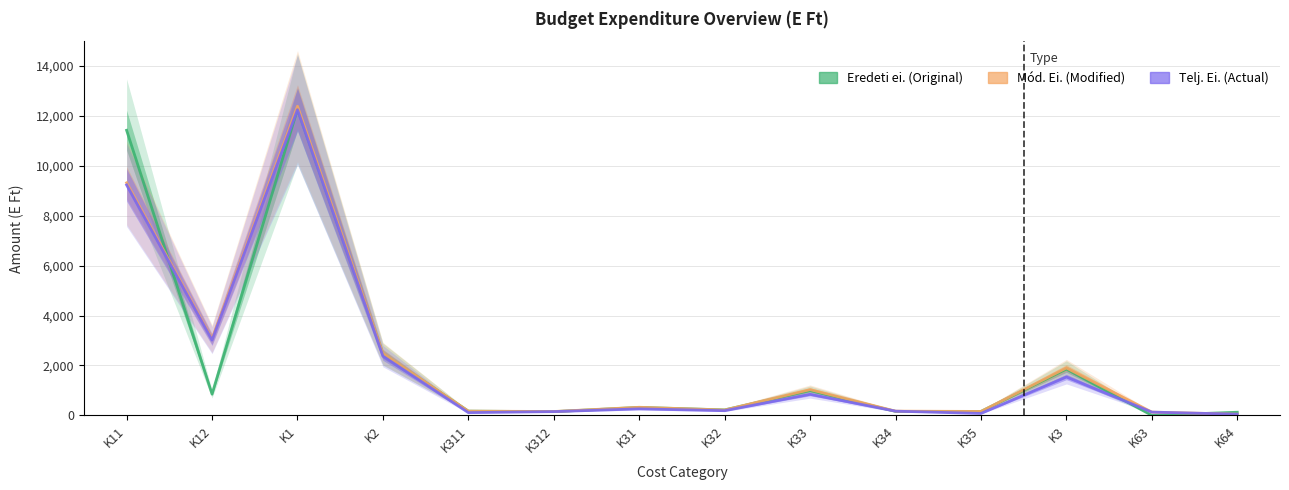

What is the label of the 9th point from the left?

K33